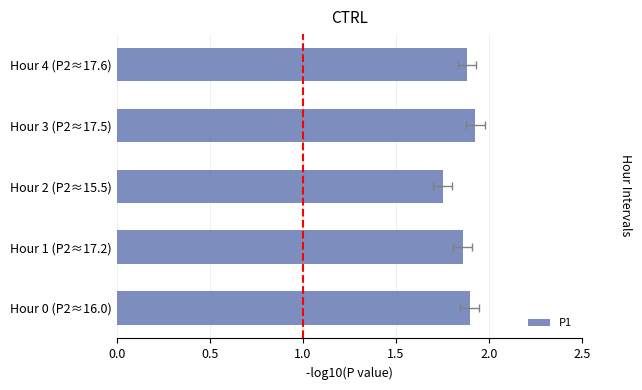

What is the change in value from Hour 2 (P2≈15.5) to Hour 3 (P2≈17.5)?

+0.2